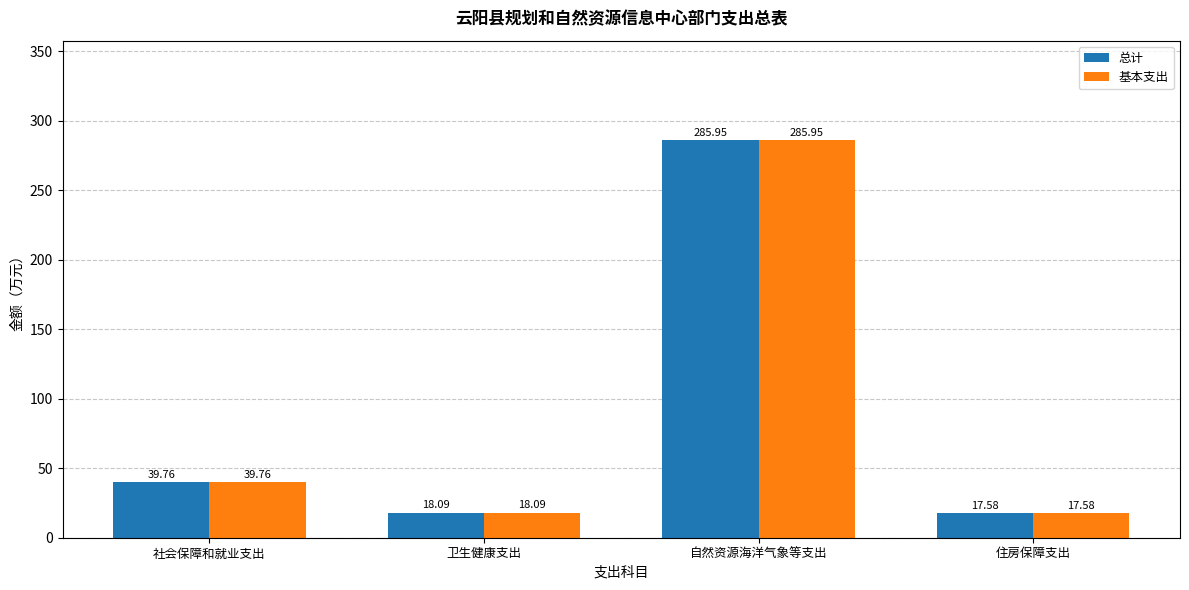

Which category has the highest value in the 基本支出 series?

自然资源海洋气象等支出